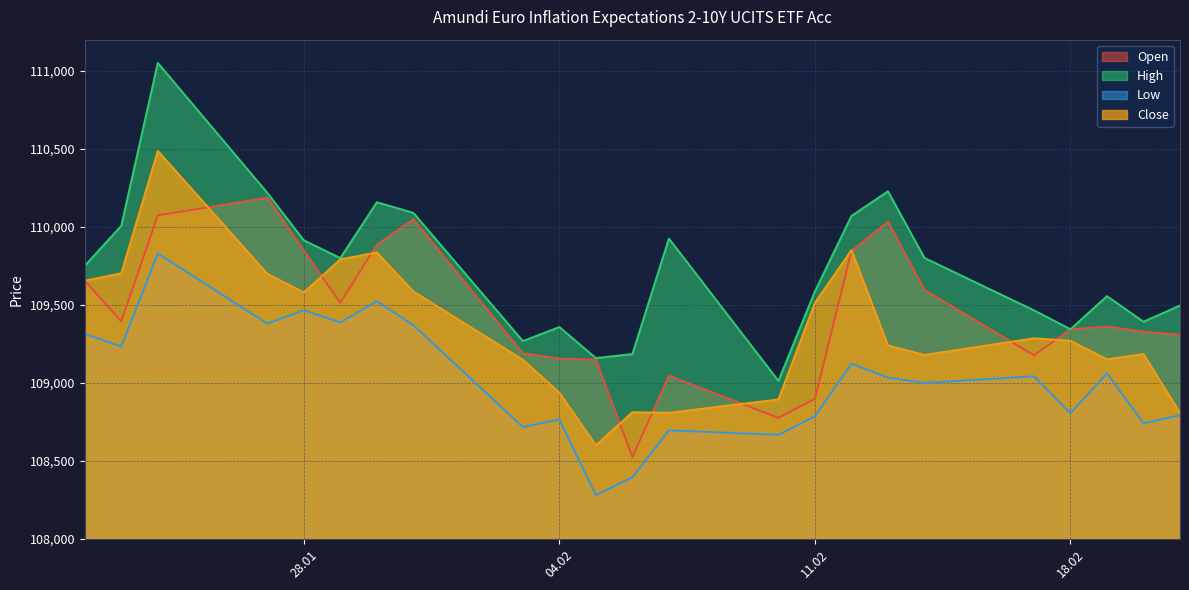

What is the label of the 10th point from the right?

10.02.2025